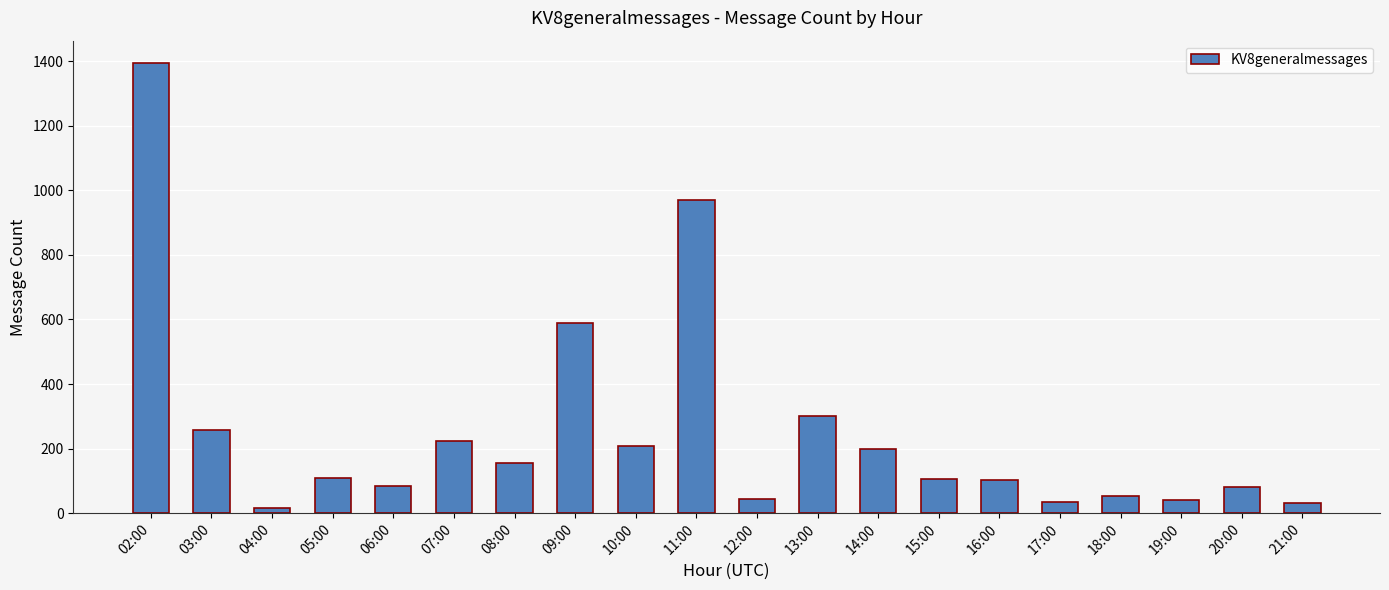

At which label is the value closest to 705?

09:00